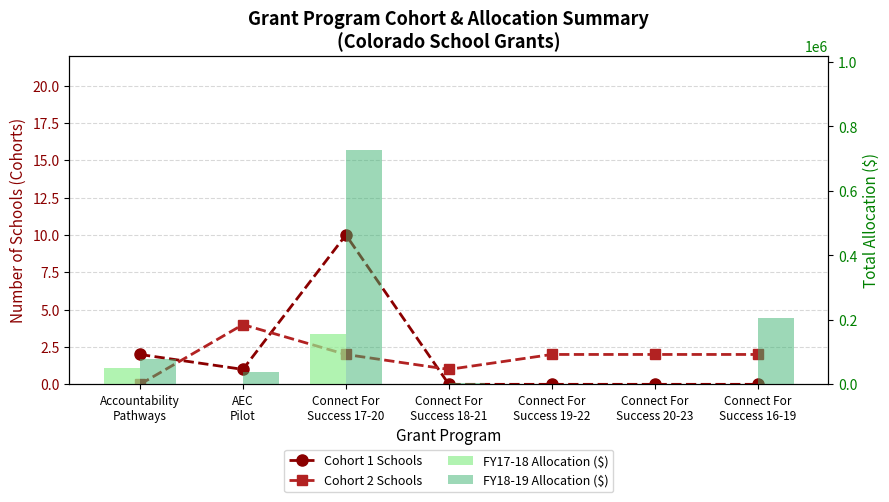

How many groups of bars are there?

7